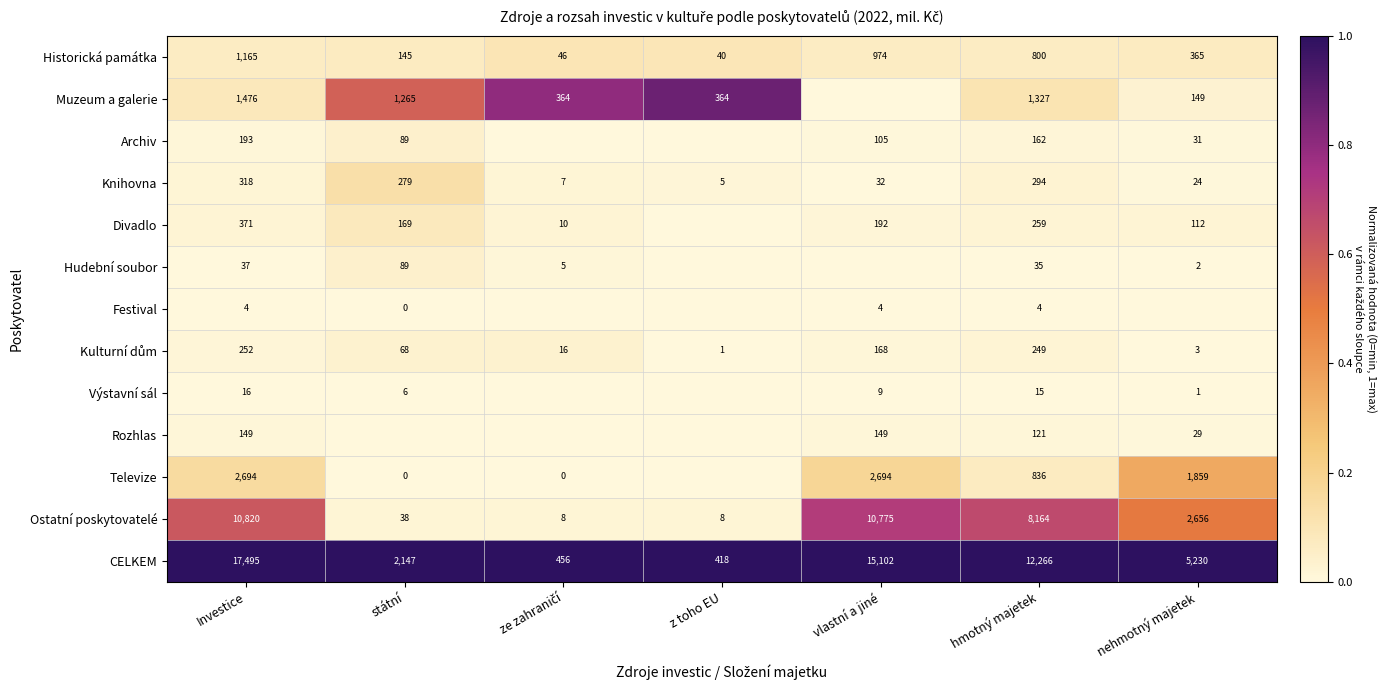

At how many categories does at least one series exceed 0?

7